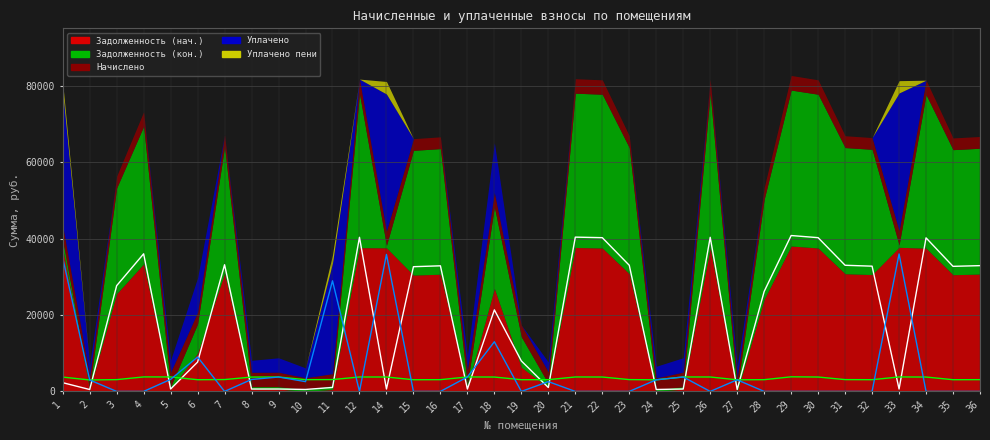

The Задолженность (кон.) series shows 631.0 at 5. True or false?

True